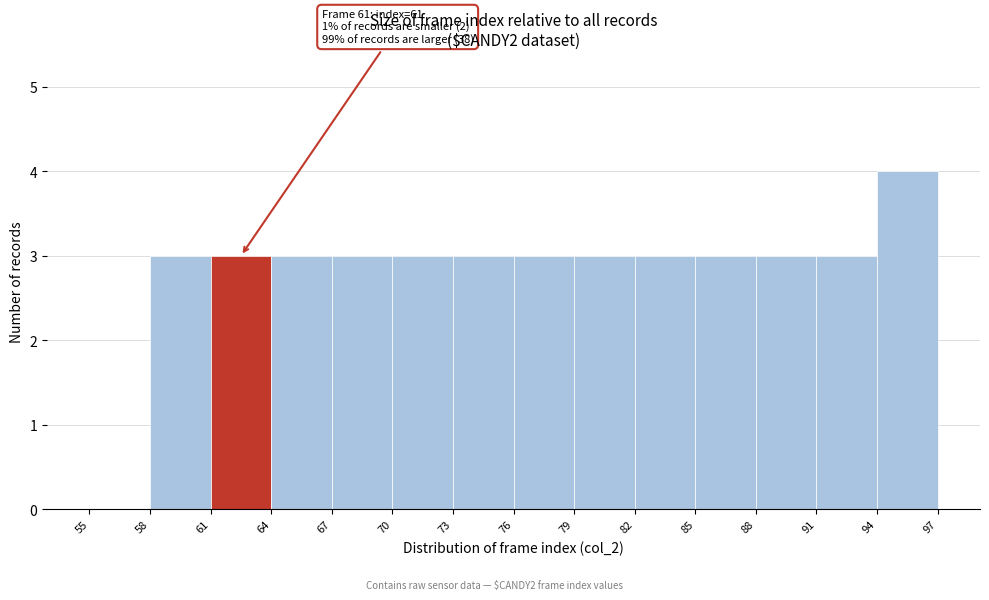

Which range on the x-axis has the tallest bar?

94 to 97